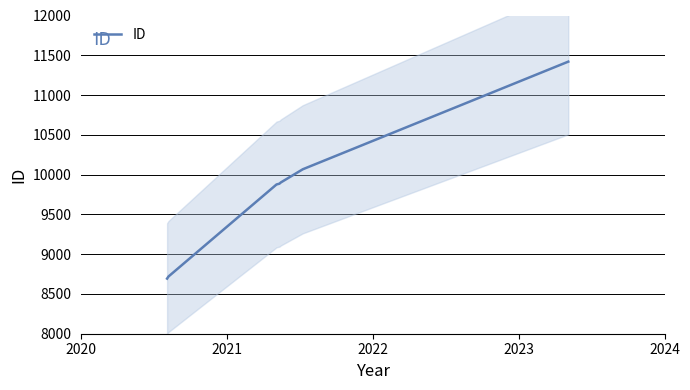

What is the value of the 7th point from the left?

11420